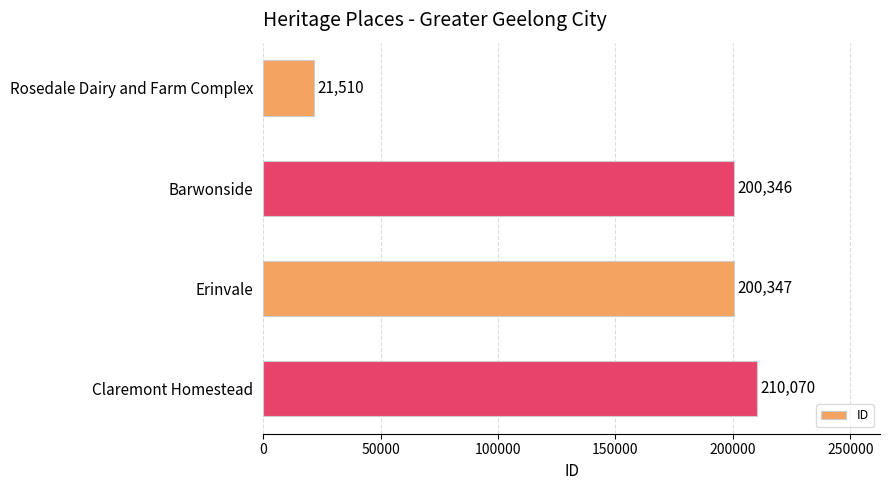

How many data points does each series have?

4